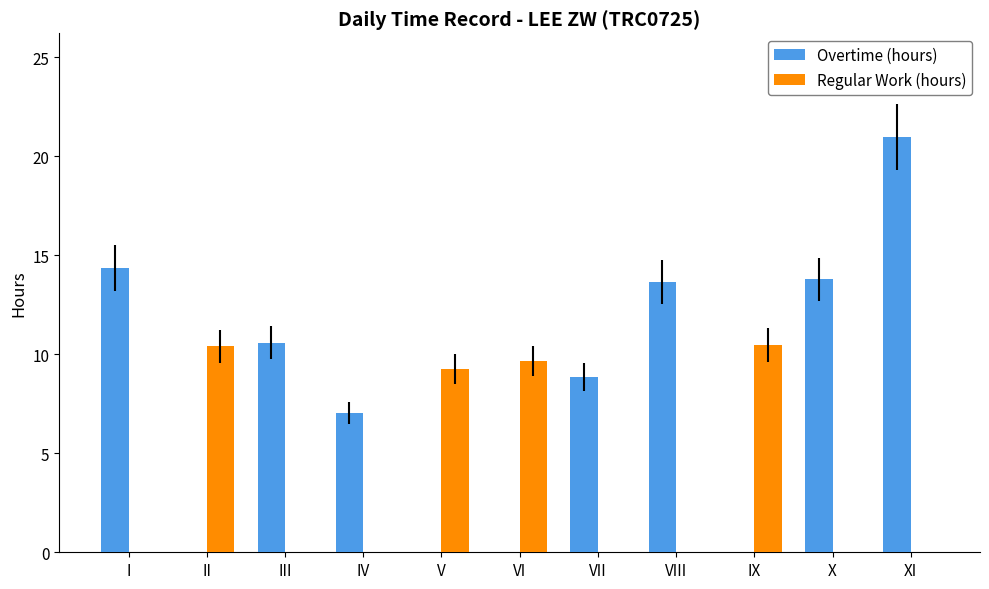

Between I and XI, which series saw the biggest shift?

Overtime (hours)